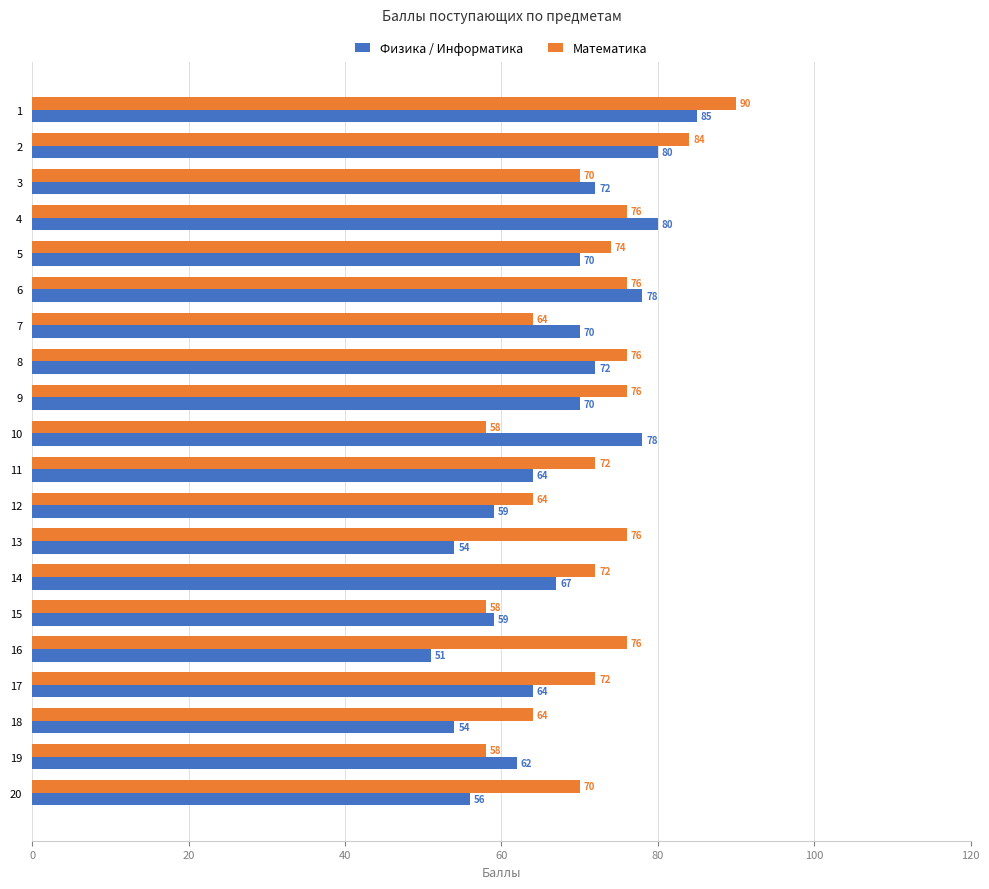

Where is Математика nearest to the value 74?

5